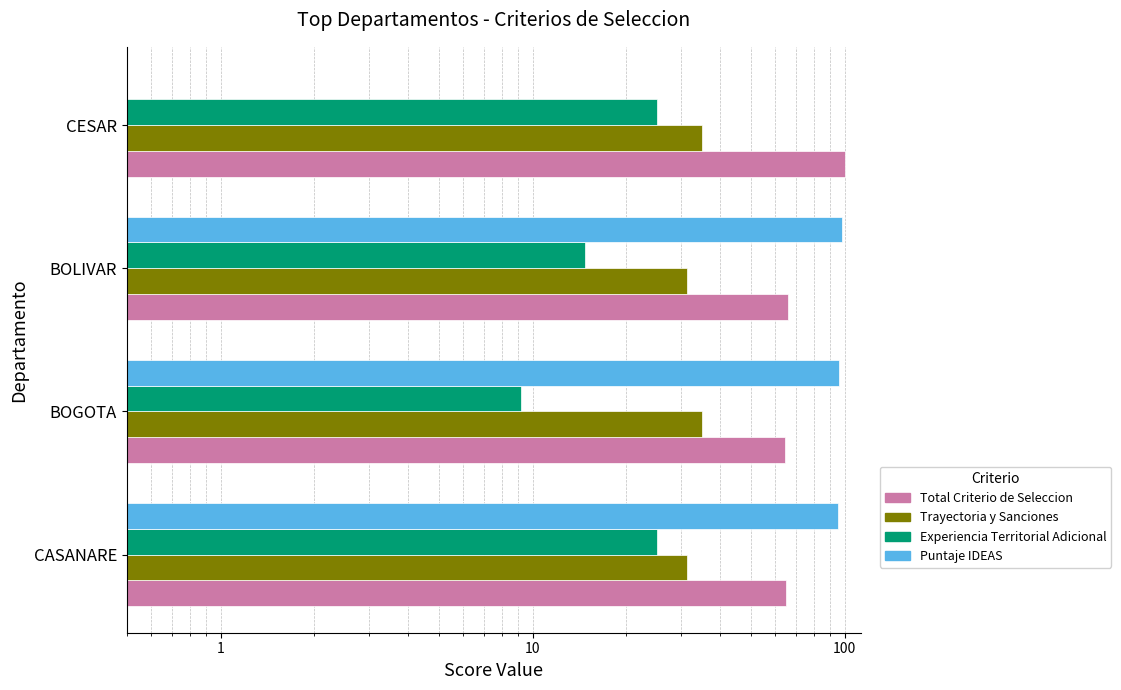

How many data points does each series have?

4